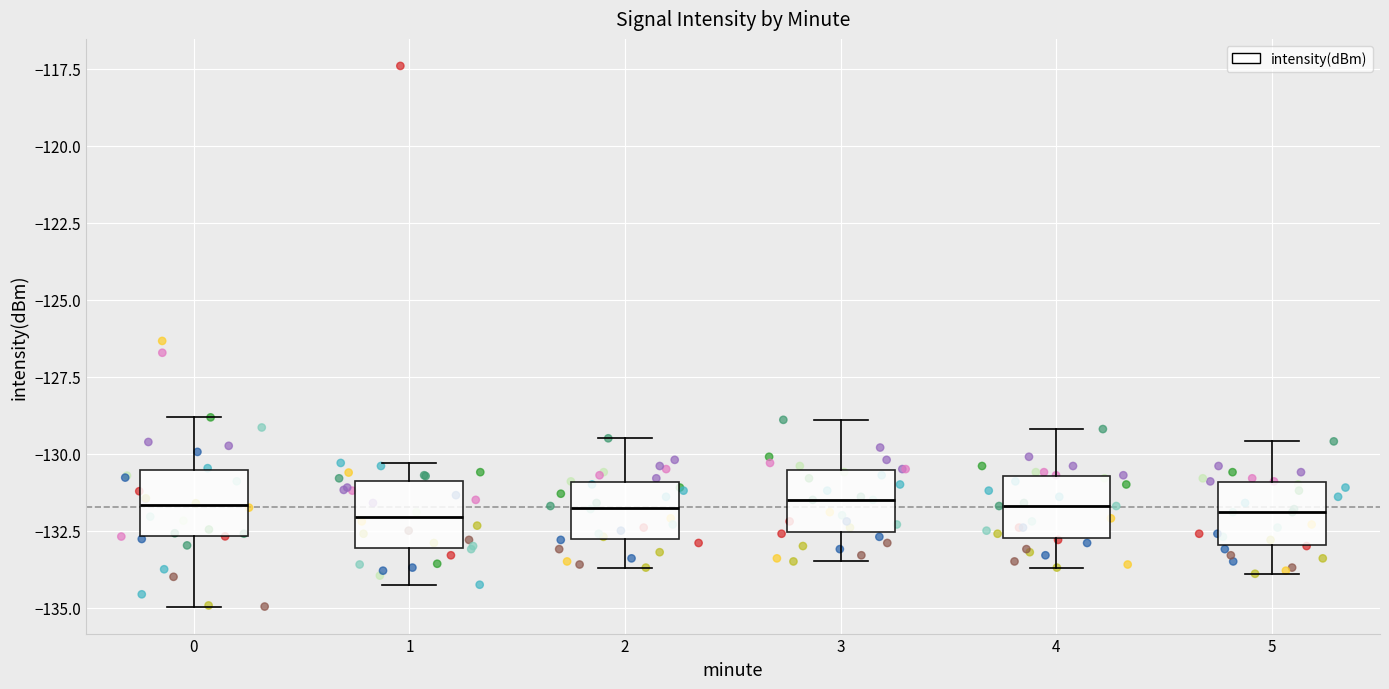

Reading left to right, read every box against the y-axis: the position of its median line, the range the box covers, and the ends of its whiskers. The values are not printed on the chart, so give them approximately, as read against the axis.

0: median -131.5, box -132.5 to -130.5, whiskers -135.0 to -129.0
1: median -132.0, box -133.0 to -131.0, whiskers -134.5 to -130.5
2: median -131.5, box -133.0 to -131.0, whiskers -133.5 to -129.5
3: median -131.5, box -132.5 to -130.5, whiskers -133.5 to -129.0
4: median -131.5, box -132.5 to -130.5, whiskers -133.5 to -129.0
5: median -132.0, box -133.0 to -131.0, whiskers -134.0 to -129.5